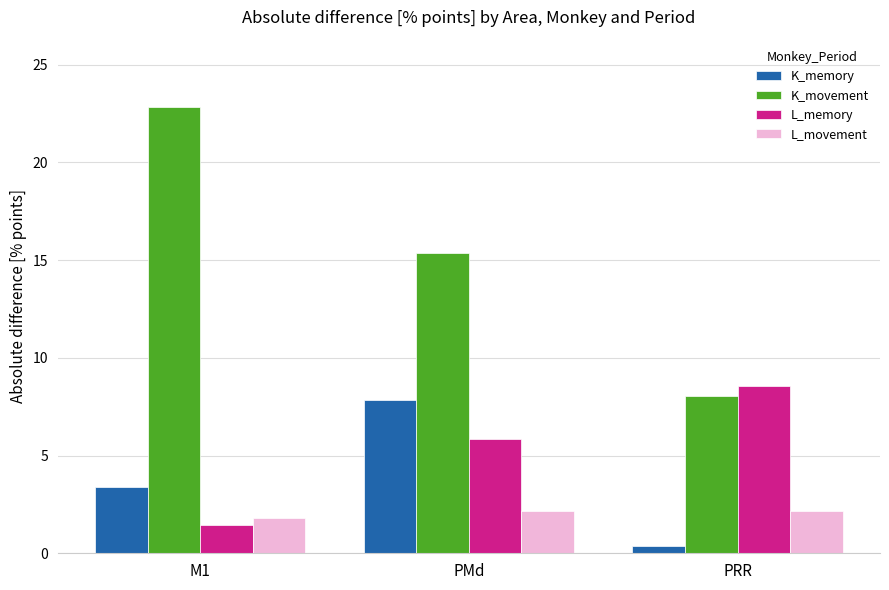

Reading right to left, what are all the values shown in this chart?

K_memory: PRR=0.4	PMd=7.9	M1=3.4
K_movement: PRR=8.0	PMd=15.4	M1=22.9
L_memory: PRR=8.6	PMd=5.8	M1=1.4
L_movement: PRR=2.1	PMd=2.1	M1=1.8